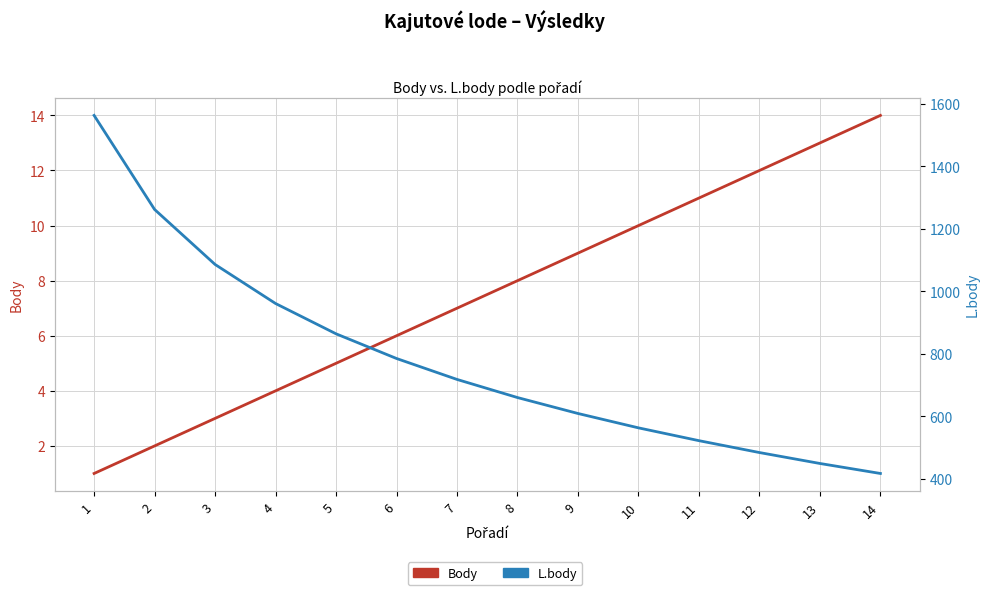

Which category has the lowest value in the L.body series?

14